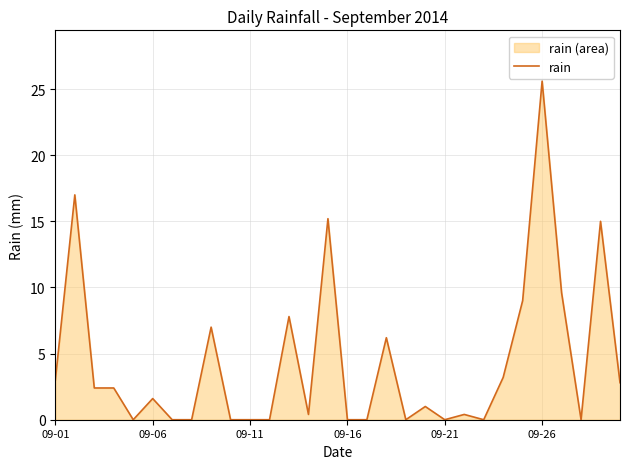

Count the number of categories in the chart.

30